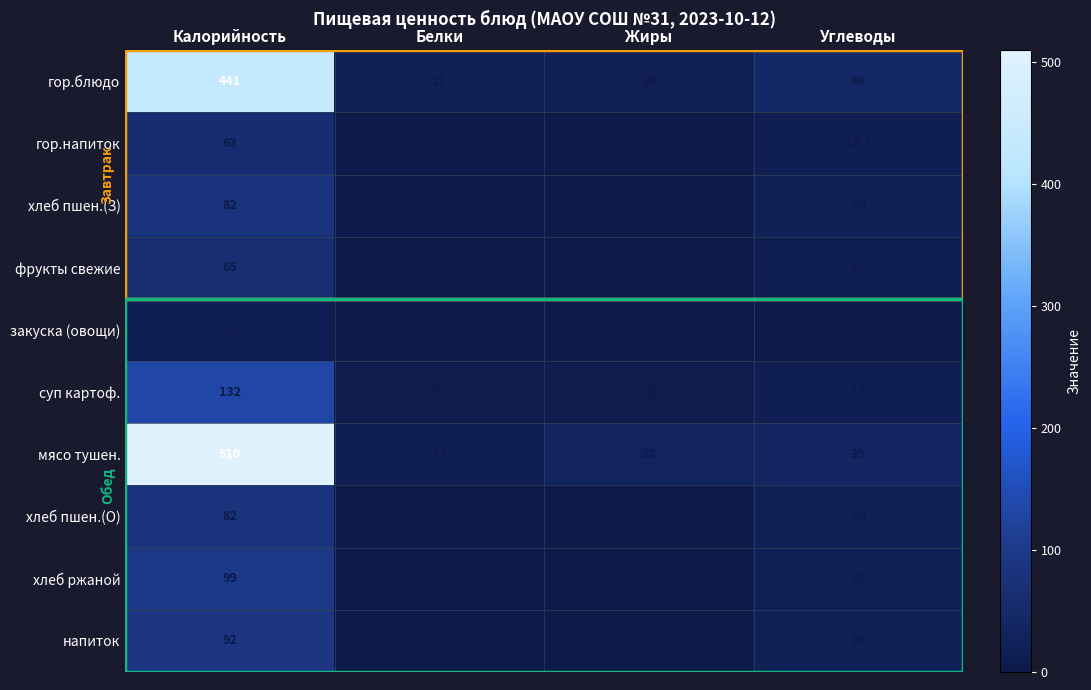

Which series changed the most between Калорийность and Белки?

мясо тушен.